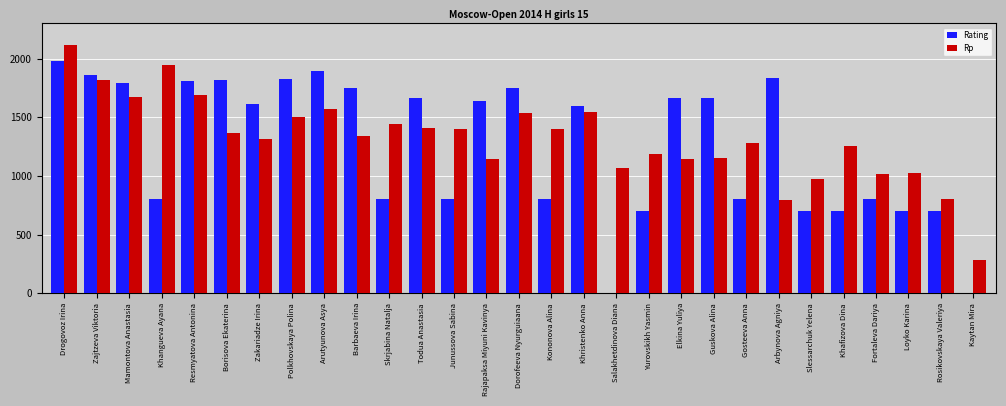

Are the bars grouped side by side (vs. stacked)?

Yes